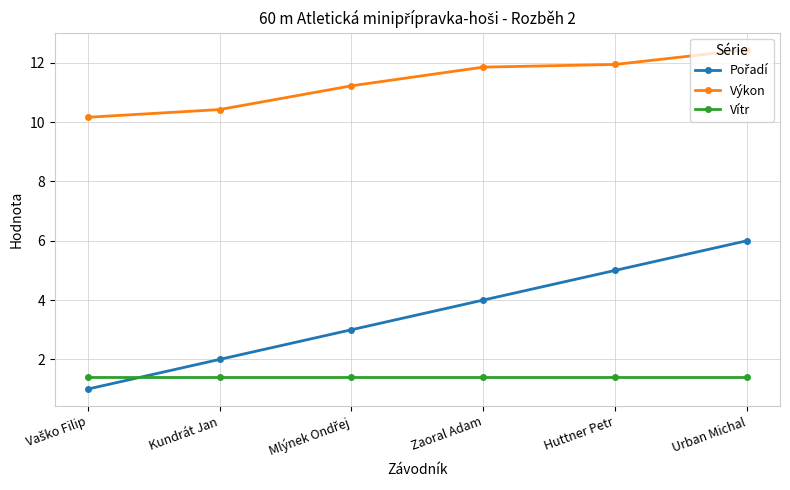

What value does the Výkon series have at Kundrát Jan?

10.4